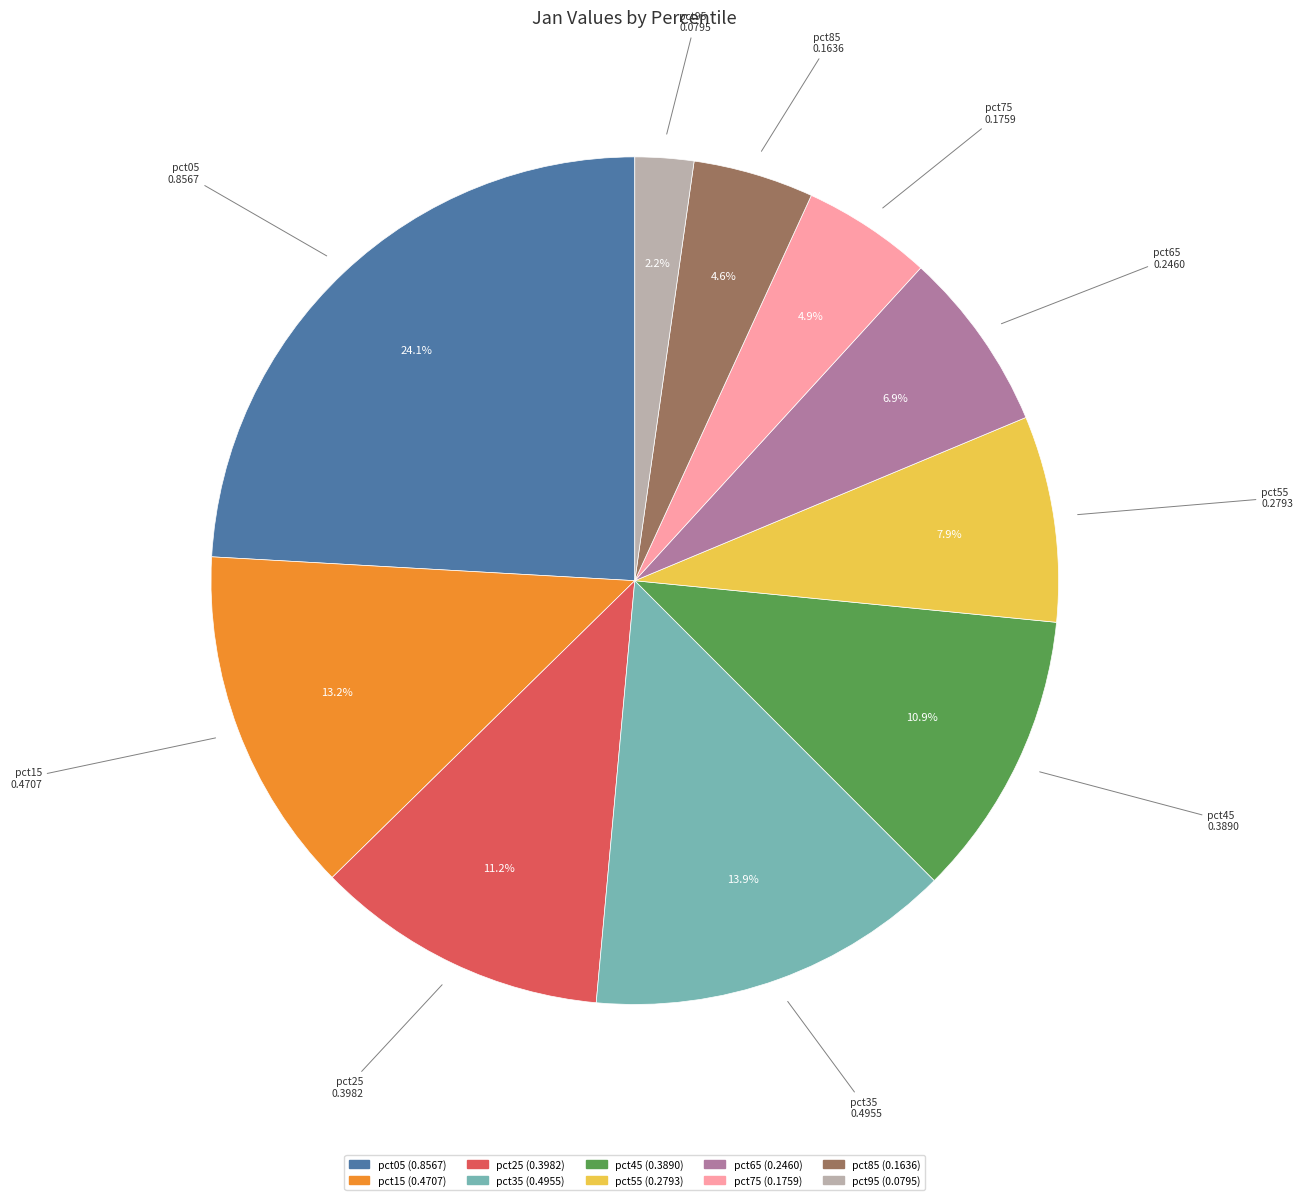

How many segments does this pie chart have?

10